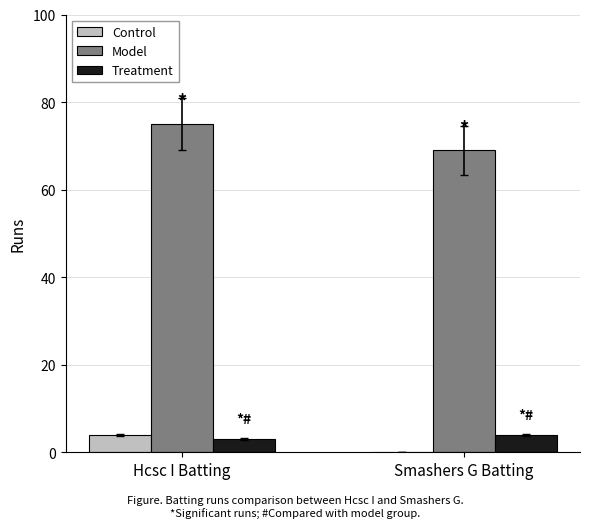

What is the maximum value shown in the chart?

75